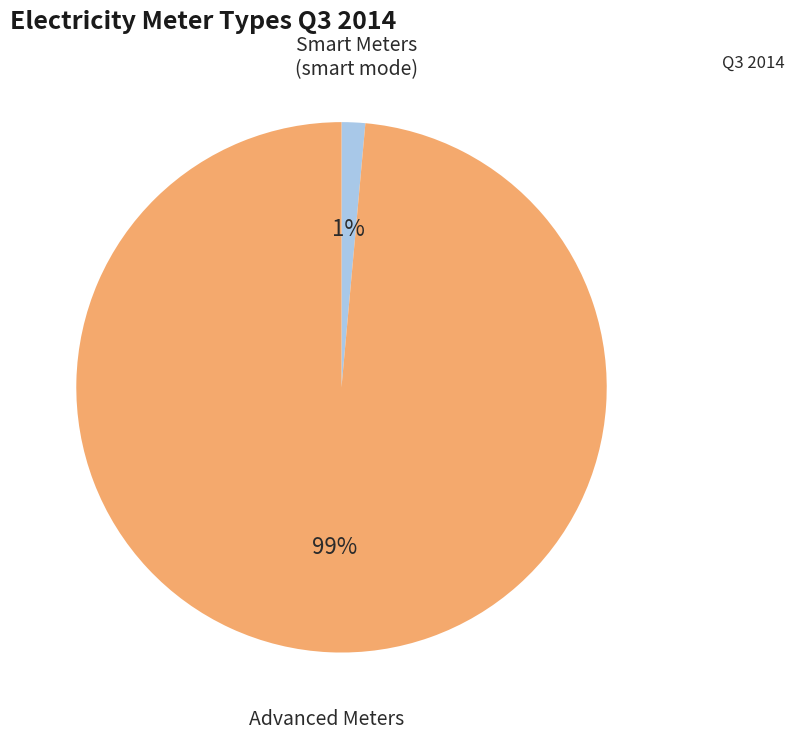

To the nearest percent, what is the average slice percentage?

50%